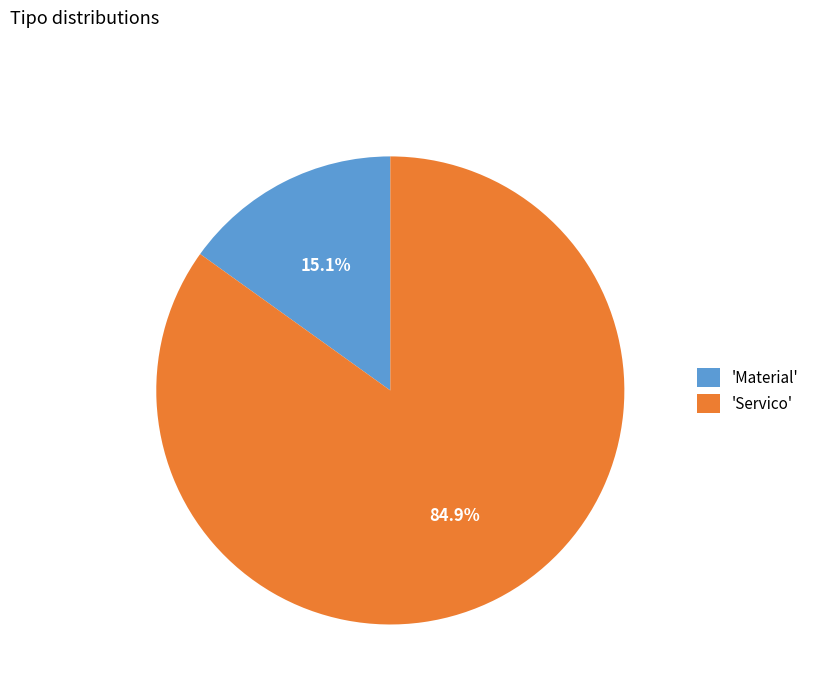

Rank the categories by value from highest to lowest.

'Servico', 'Material'